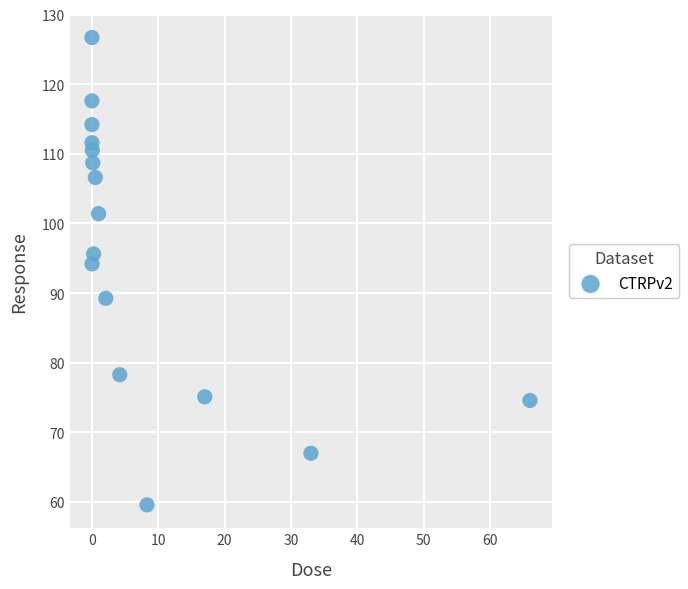

What Y value in the scatter plot is closest to 93?

94.2